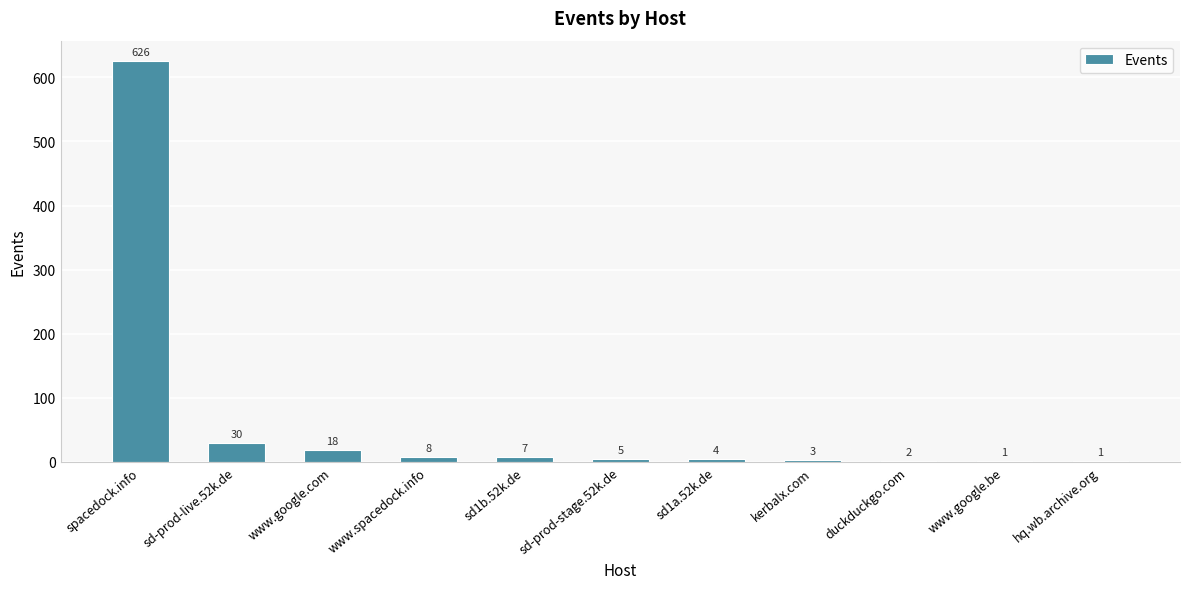

Are the bars horizontal?

No